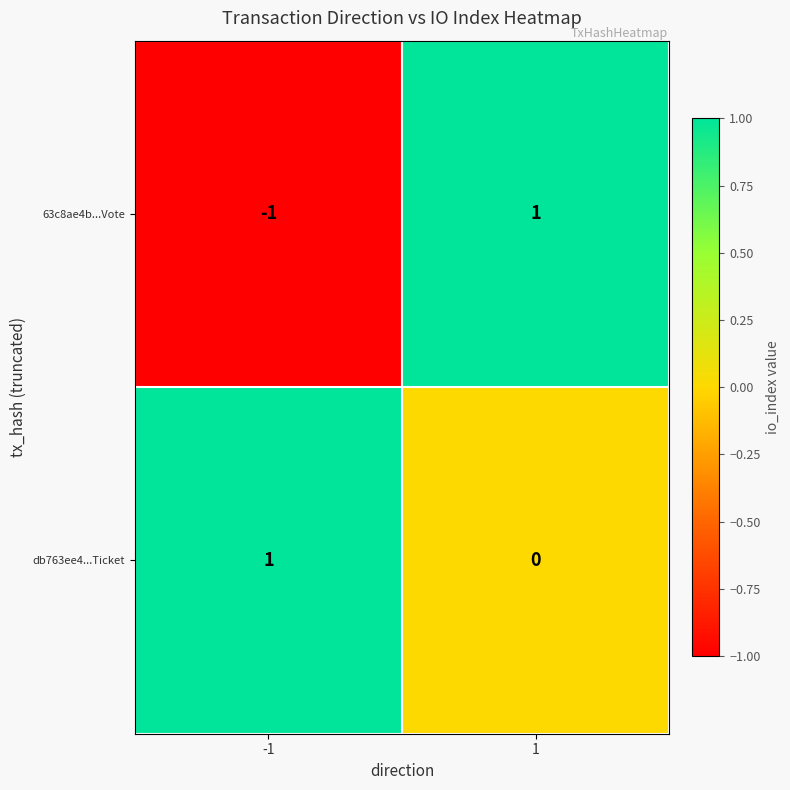

The value of db763ee4...Ticket at -1 is 2. True or false?

False